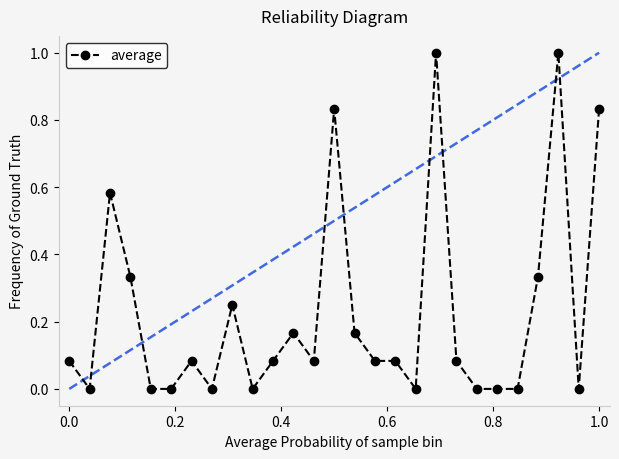

What is the sum of all values?

6.1